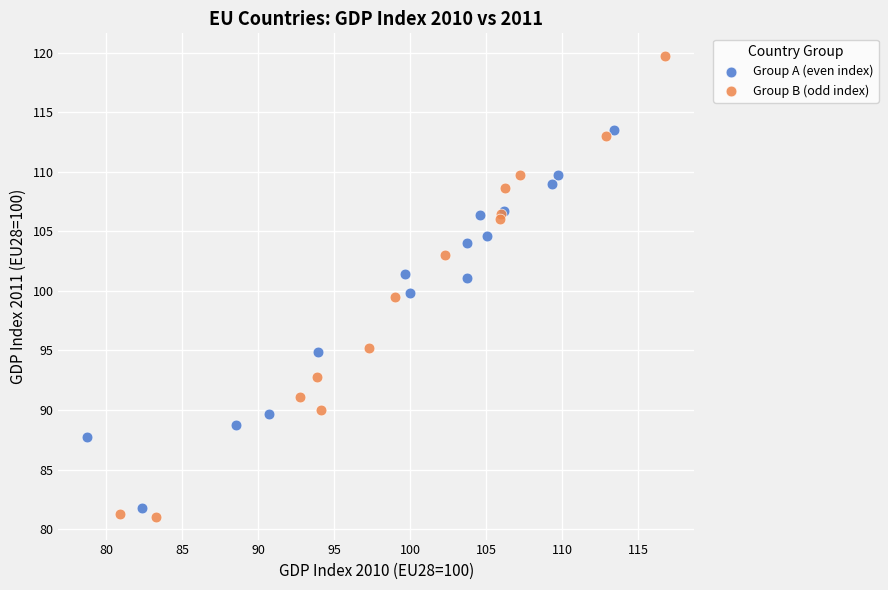

What are all the series names shown in the legend?

Group A (even index), Group B (odd index)